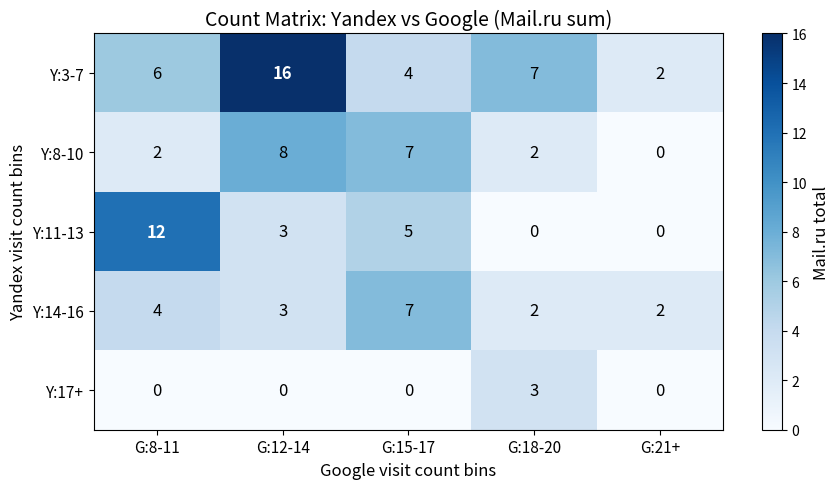

What is the total value across all series at G:18-20?

14